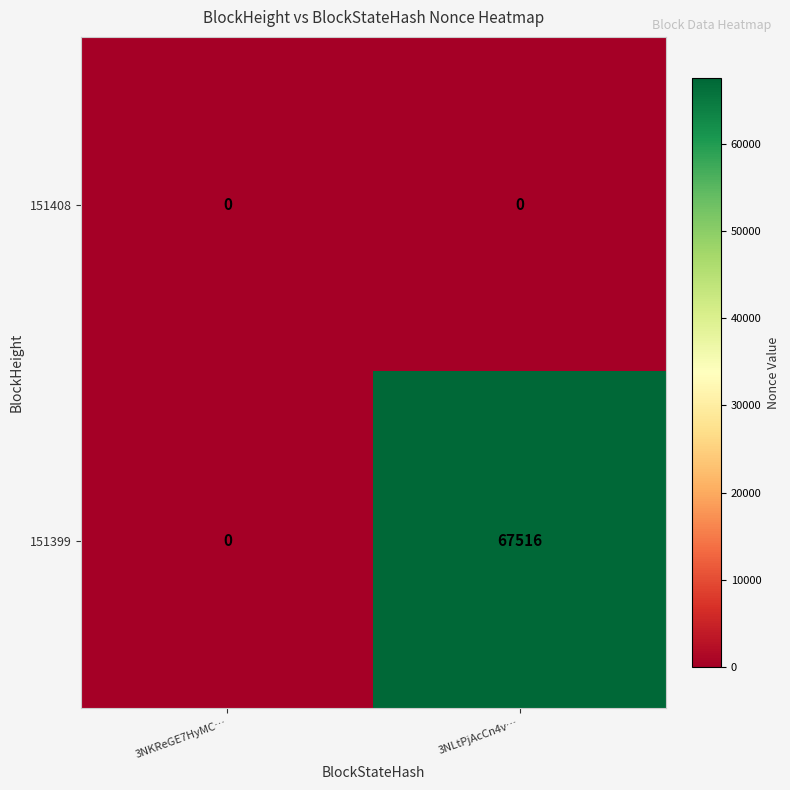

Reading left to right, what are all the values shown in this chart?

151408: 0	0
151399: 0	67516